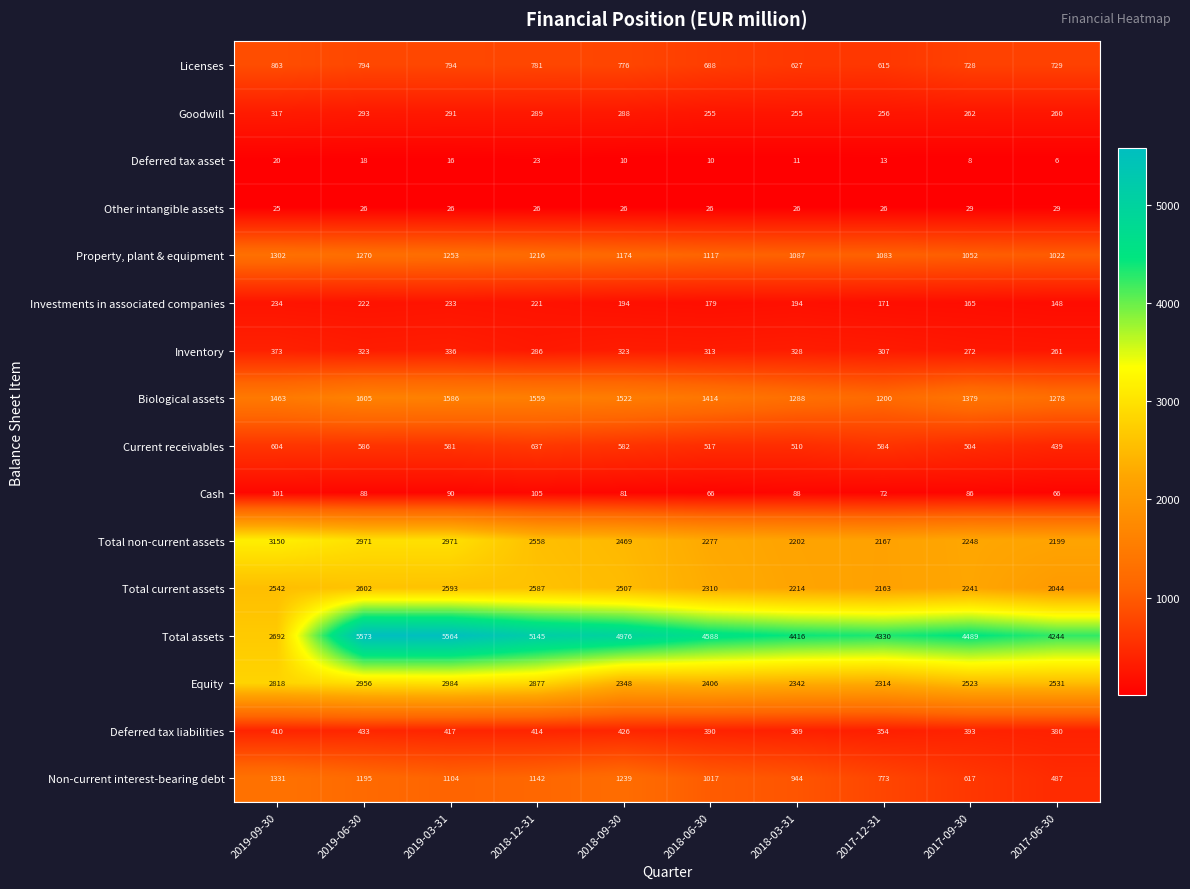

How many series are shown in this chart?

16